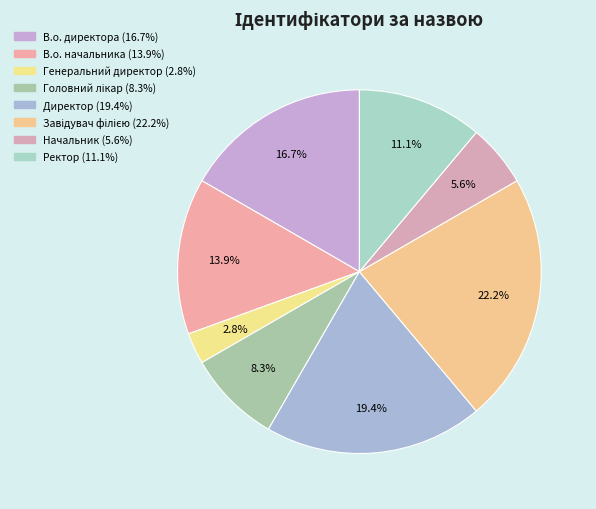

To the nearest percent, what is the difference between the Начальник and В.о. директора slice percentages?

11%